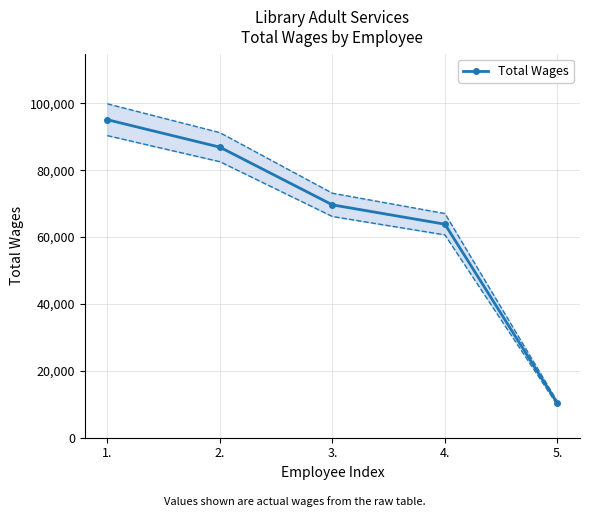

How many data points are above 69650?

2